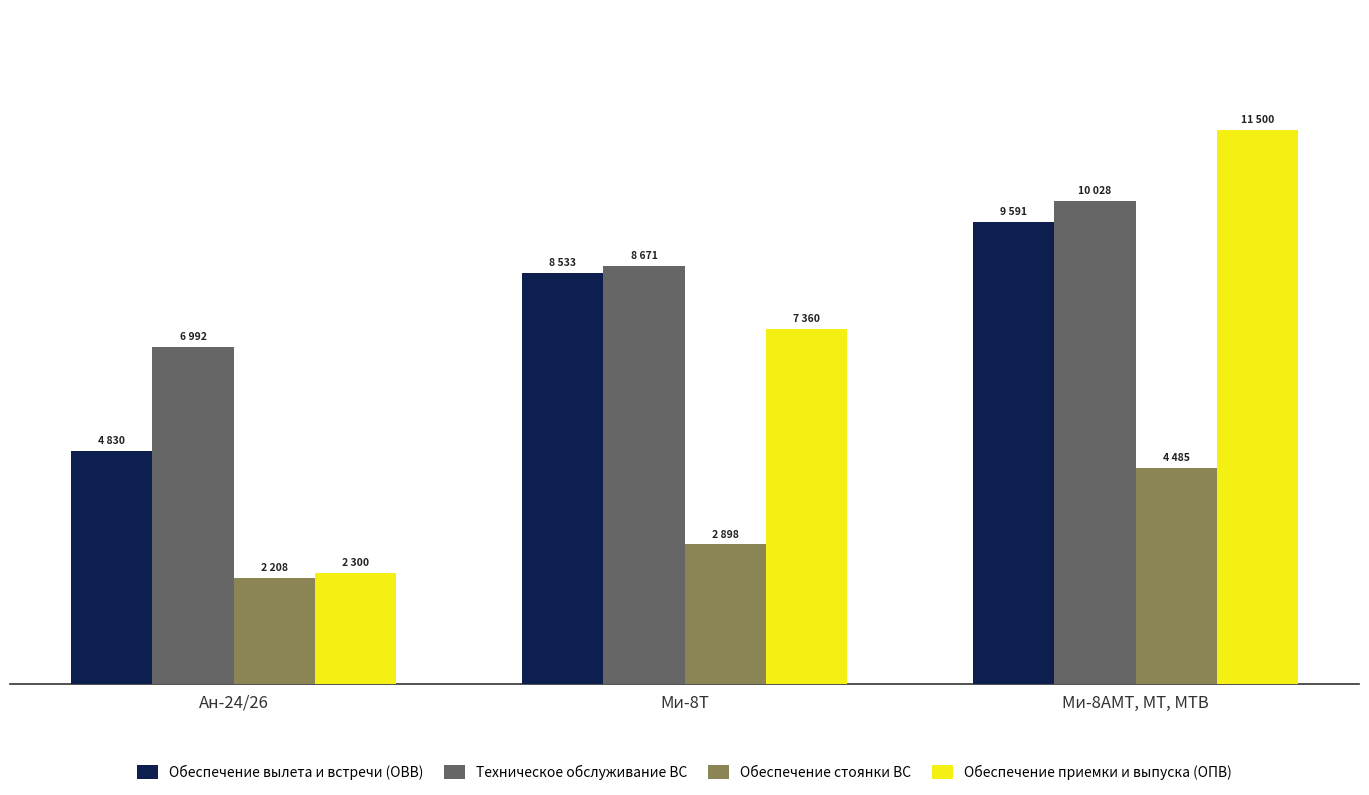

What are all the series names shown in the legend?

Обеспечение вылета и встречи (ОВВ), Техническое обслуживание ВС, Обеспечение стоянки ВС, Обеспечение приемки и выпуска (ОПВ)